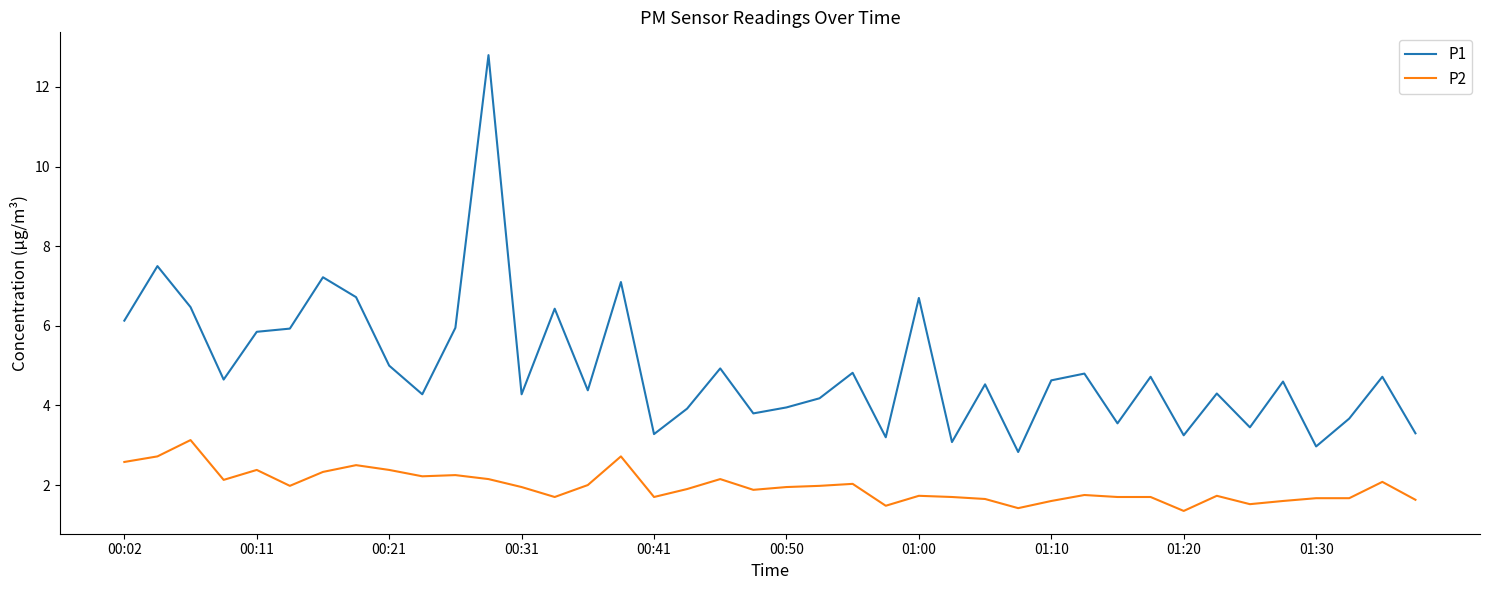

Which series has the widest spread of values?

P1